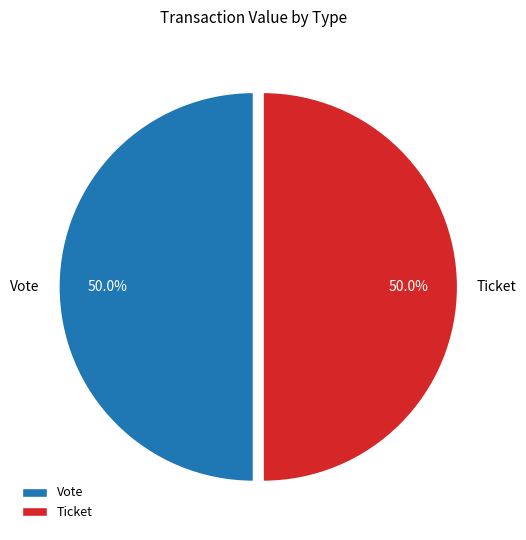

What is the total percentage of Ticket and Vote?

100.0%